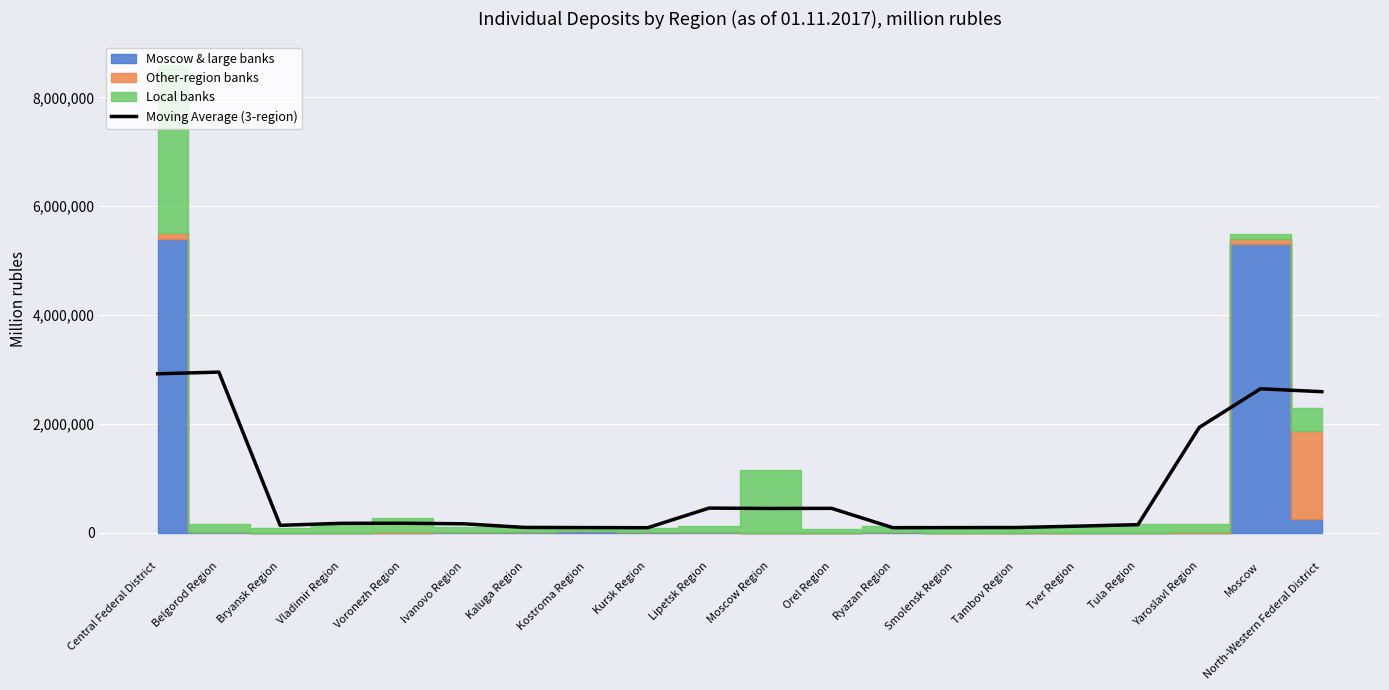

What is the maximum value for Moving Average (3-region)?

2951865.0